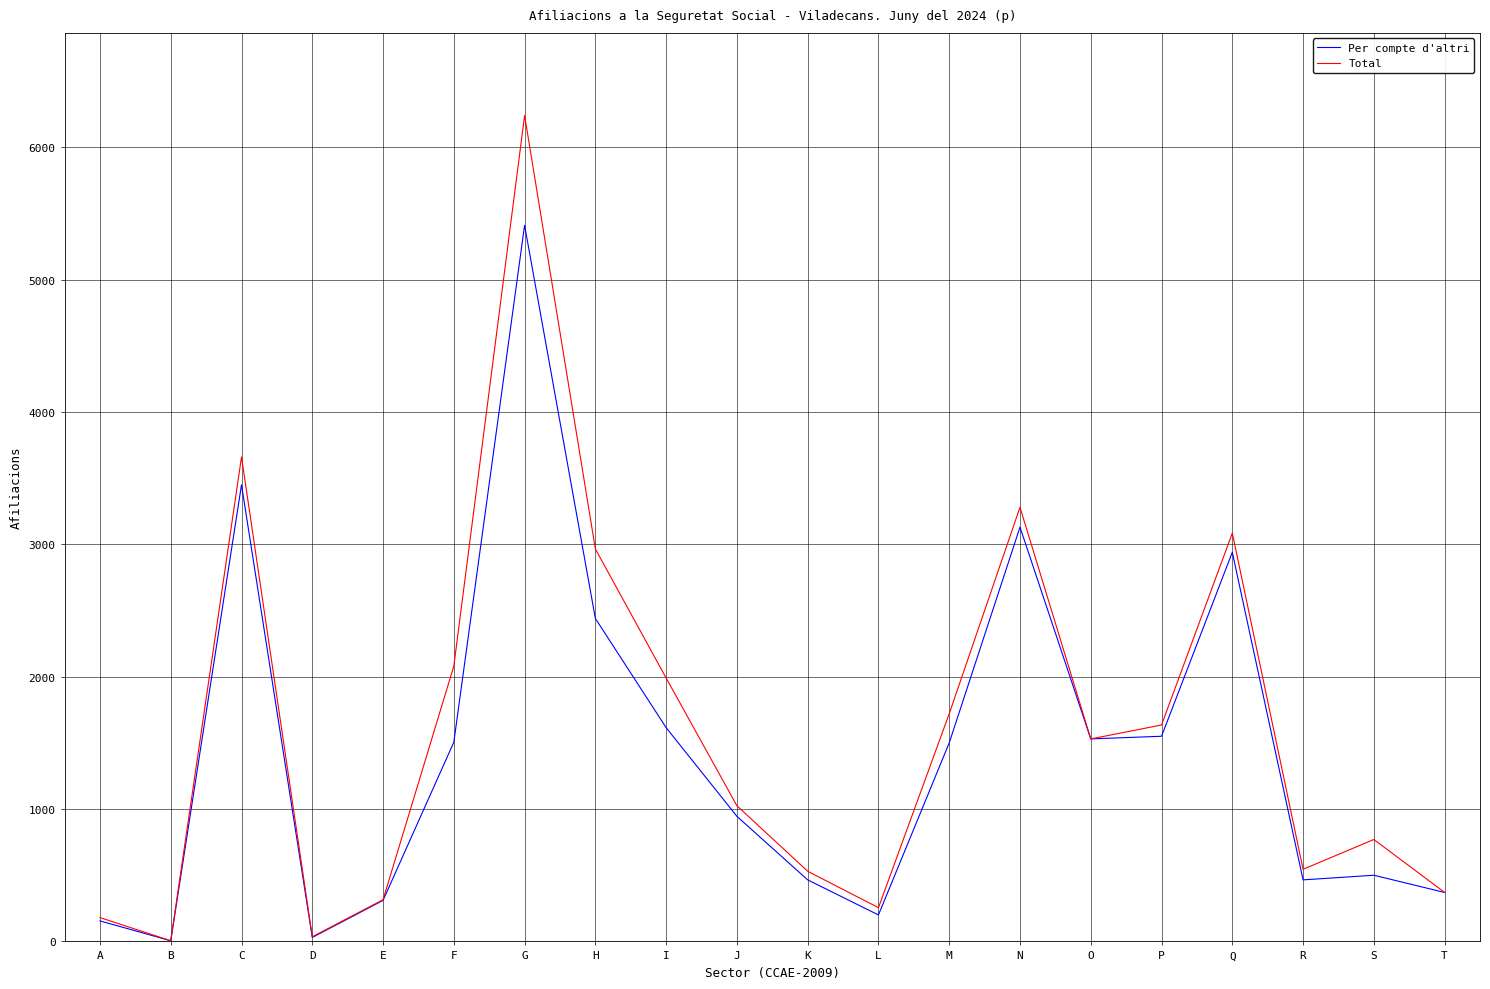

The value of Per compte d'altri at E is 67. True or false?

False